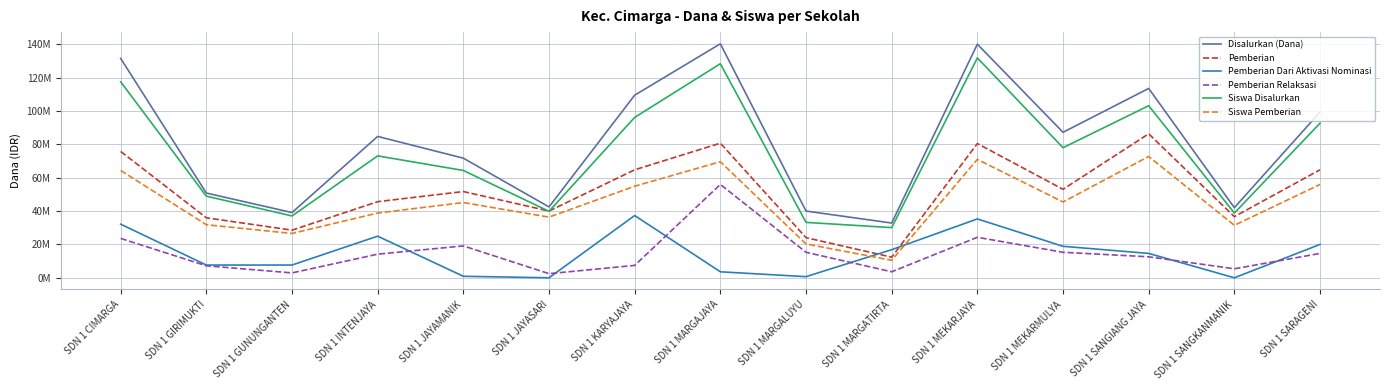

Does the chart display data point markers on the line(s)?

No